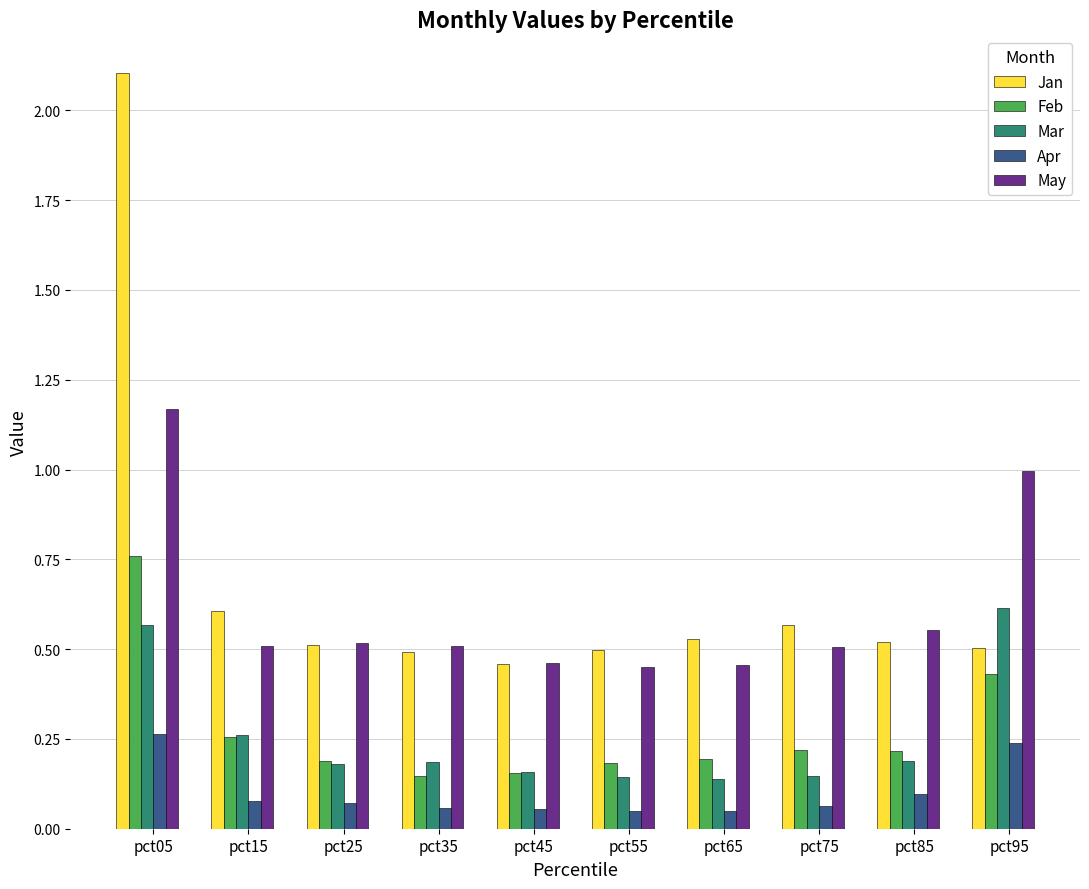

Count the number of categories in the chart.

10